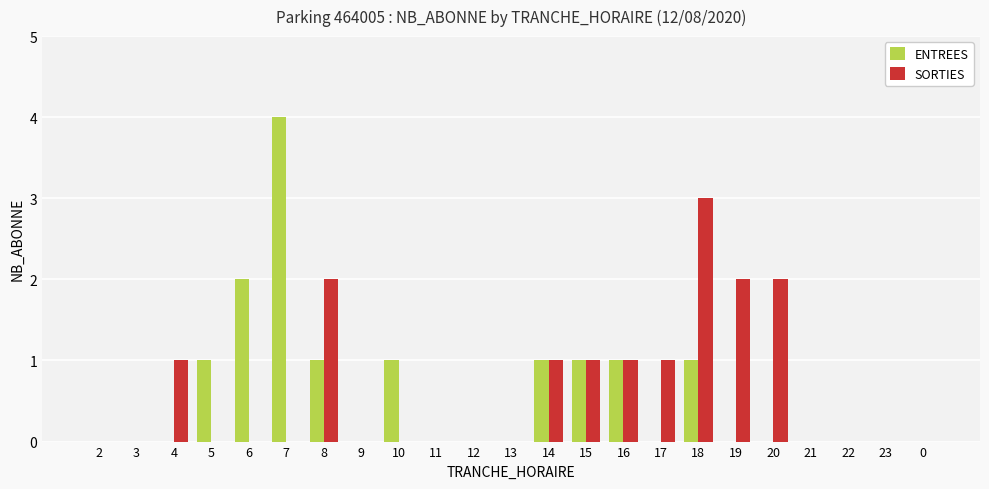

How many categories are shown in the chart?

23